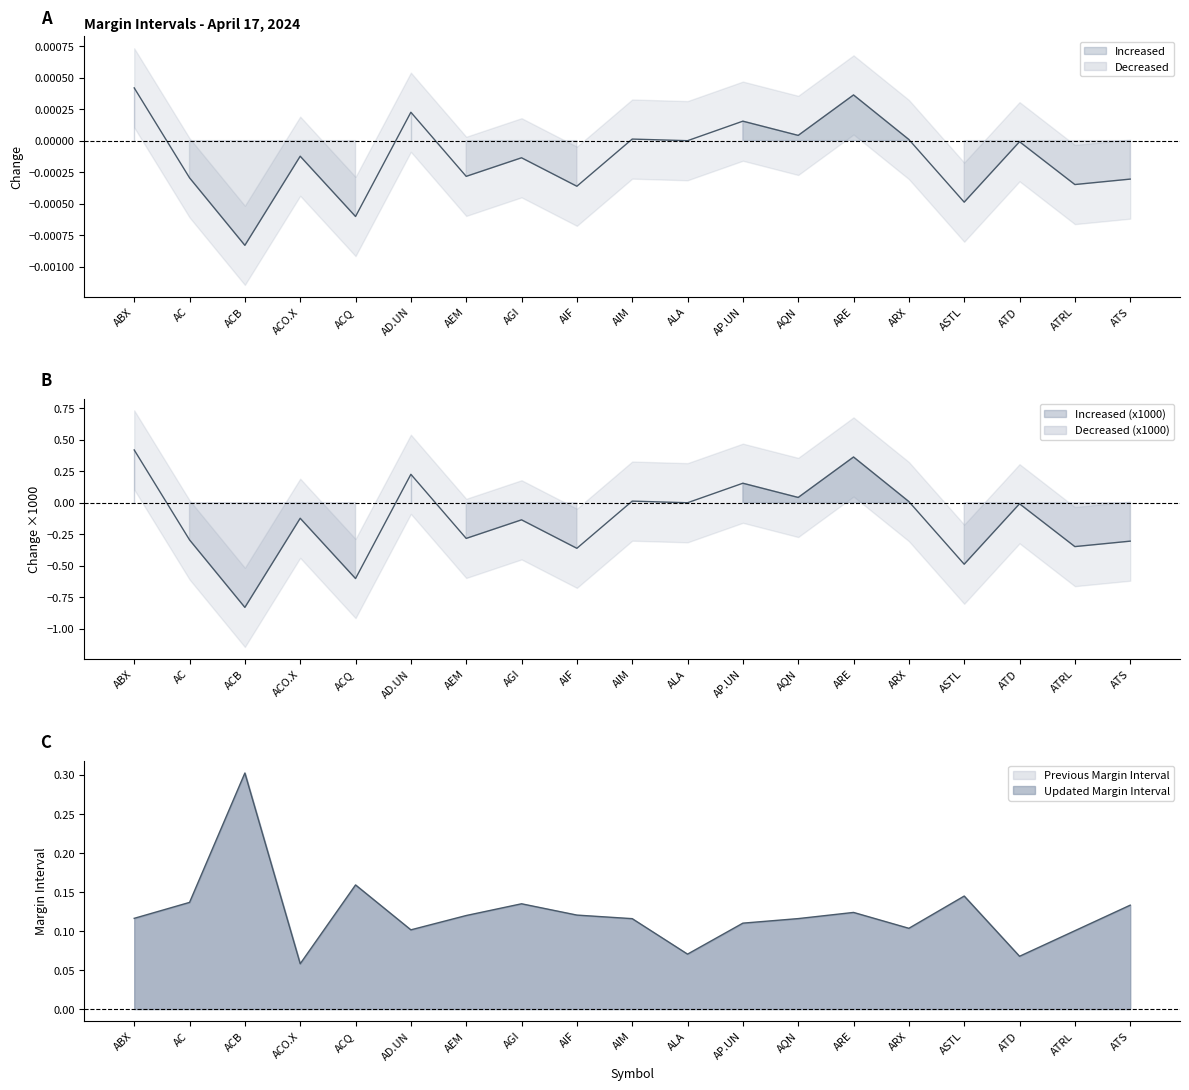

The chart shows a value of 0.1 at ARX. True or false?

True